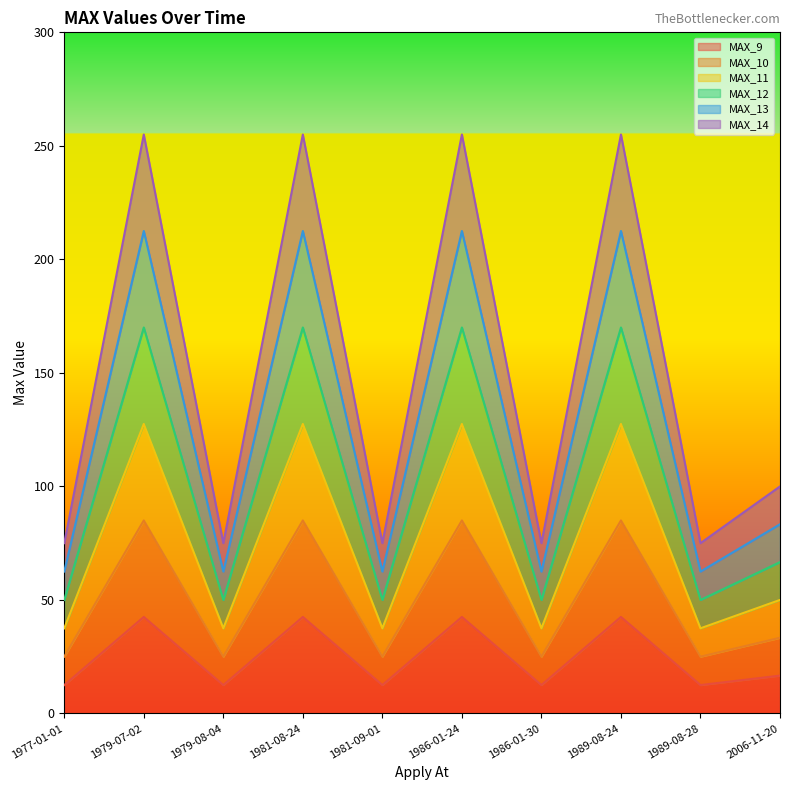

True or false: MAX_9 has a value of 4.6 at 1981-09-01.

False